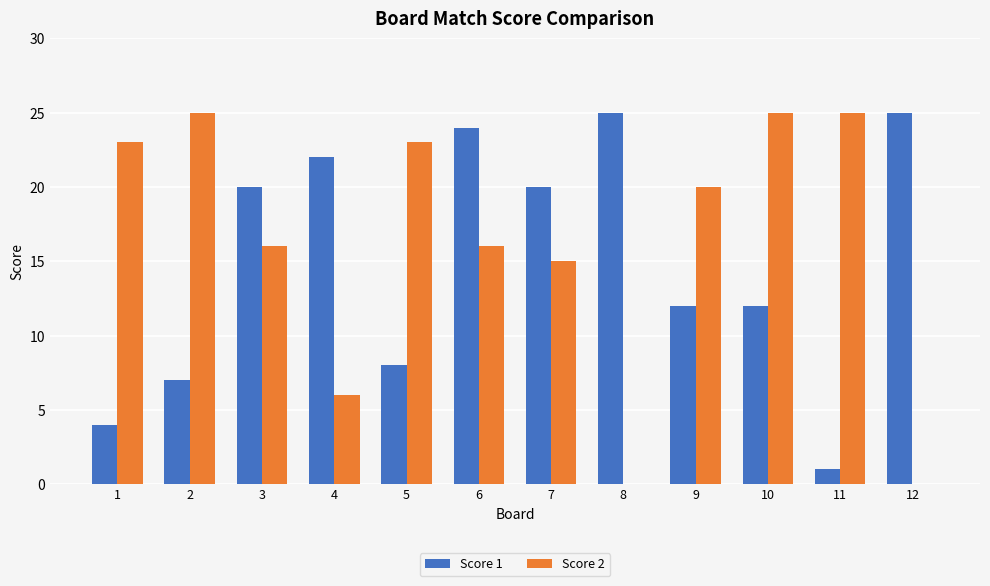

What is the maximum value shown in the chart?

25